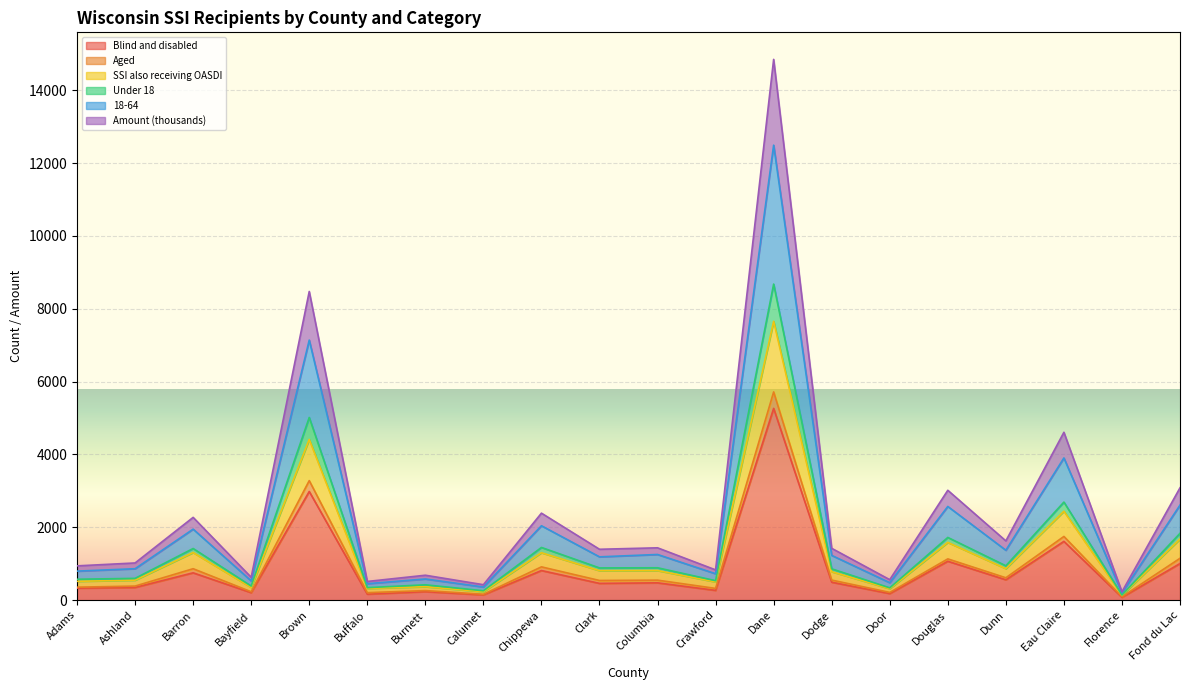

At which category is the sum across all series the highest?

Dane